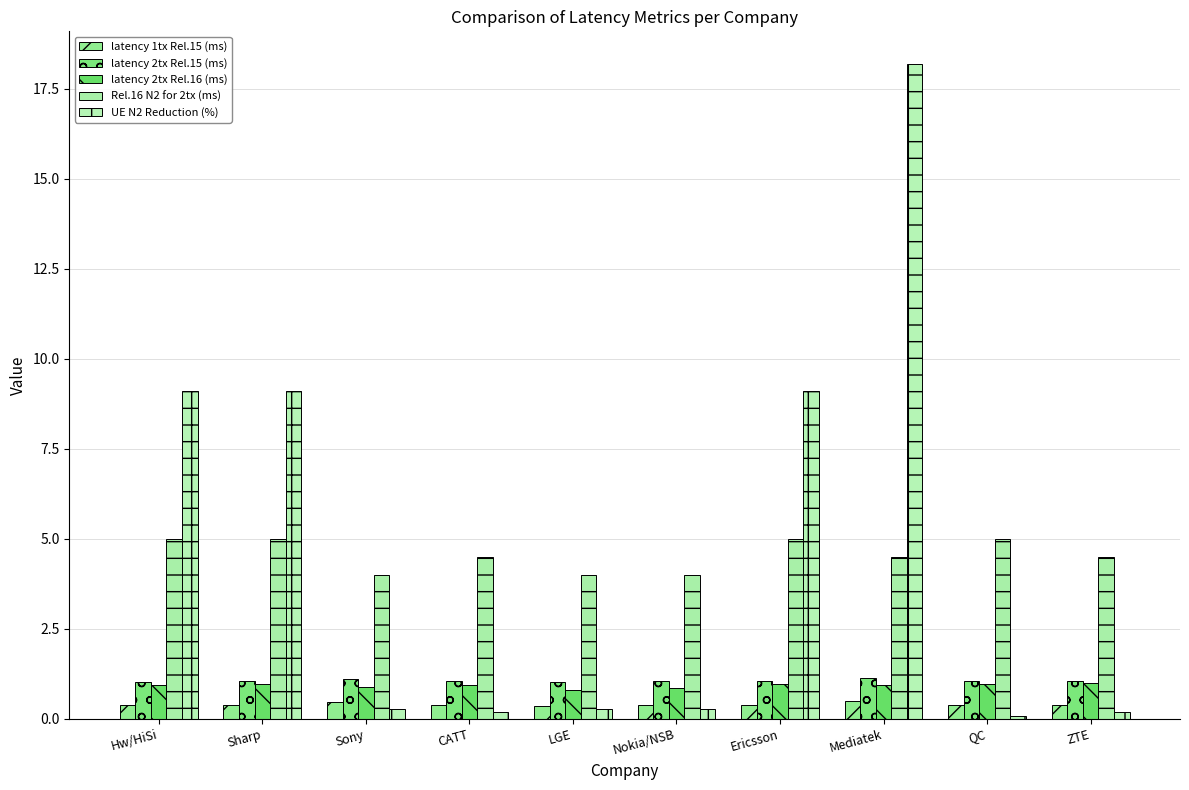

Rank the series at Sharp from highest to lowest value.

UE N2 Reduction (%), Rel.16 N2 for 2tx (ms), latency 2tx Rel.15 (ms), latency 2tx Rel.16 (ms), latency 1tx Rel.15 (ms)